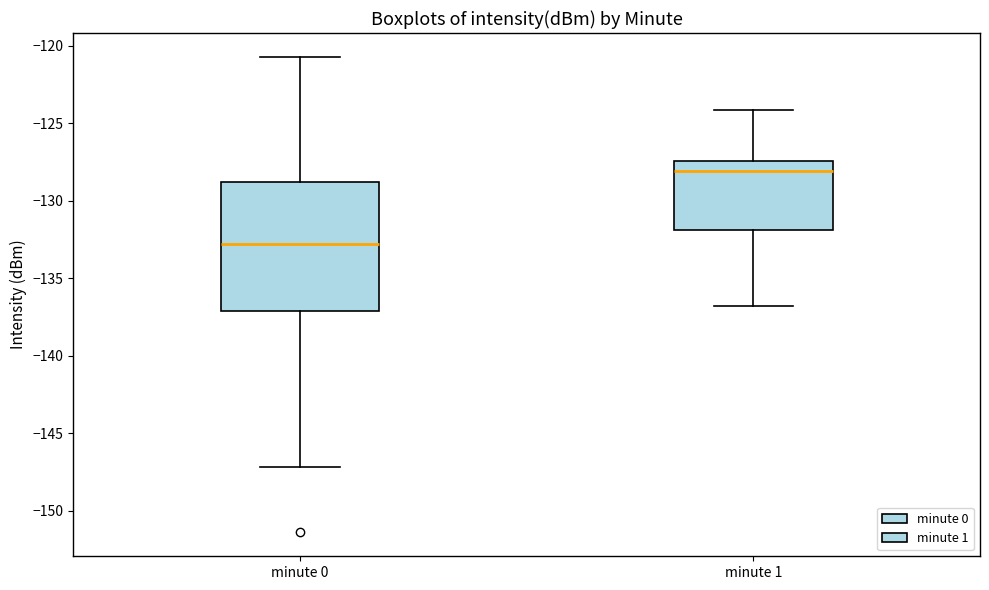

Which box's median line is the highest?

minute 1